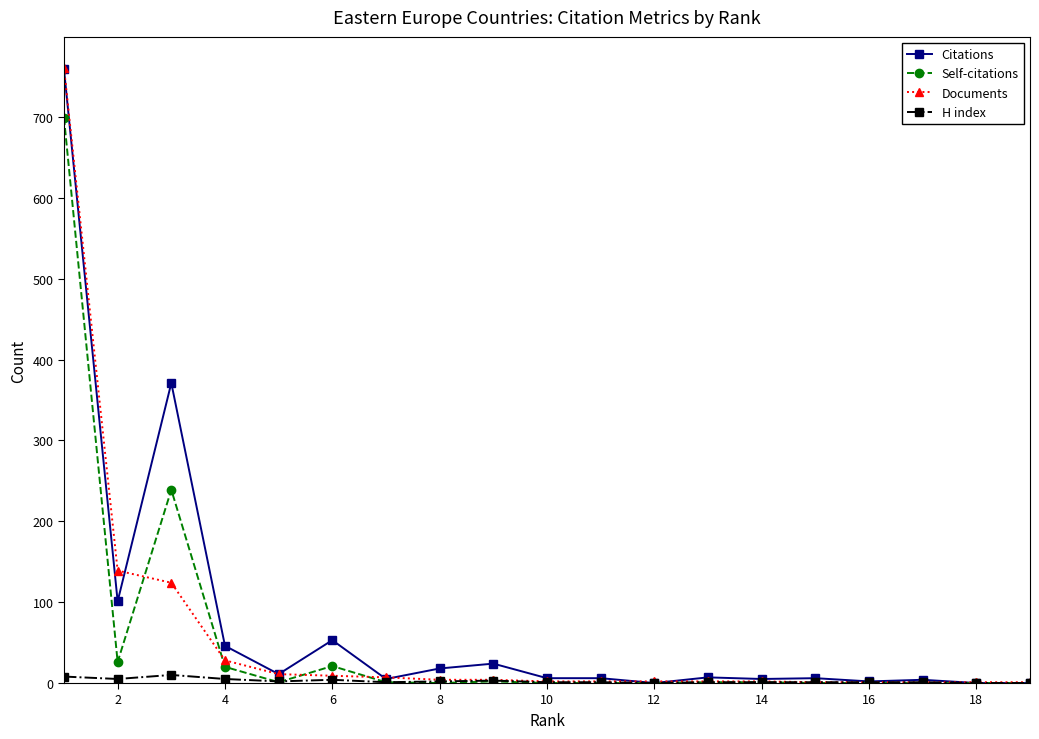

Count the number of data series in this chart.

4